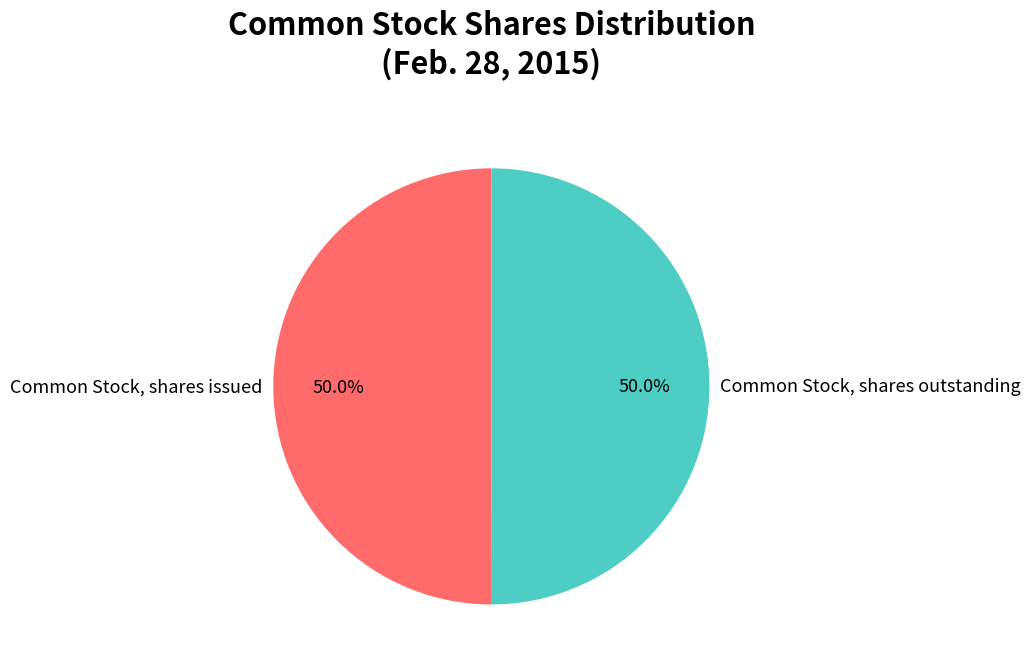

What is the ratio of the value at Common Stock, shares outstanding to the value at Common Stock, shares issued?

1.0